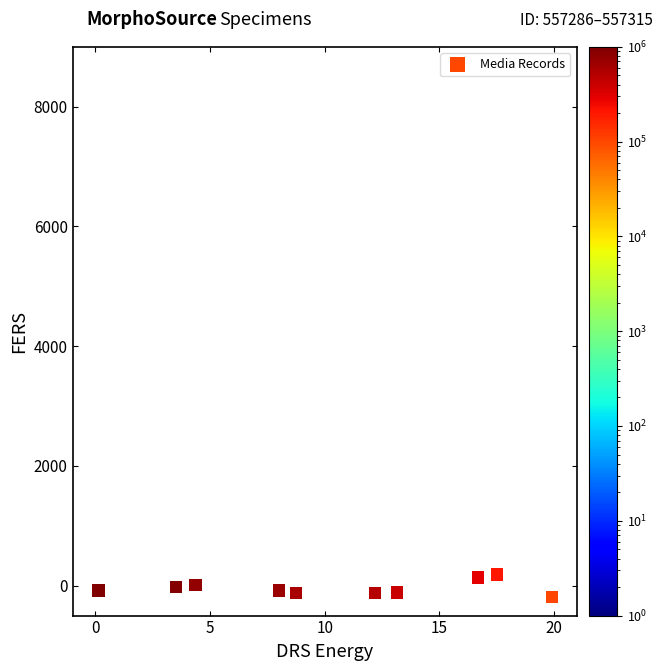

What is the average Y value?

-41.9